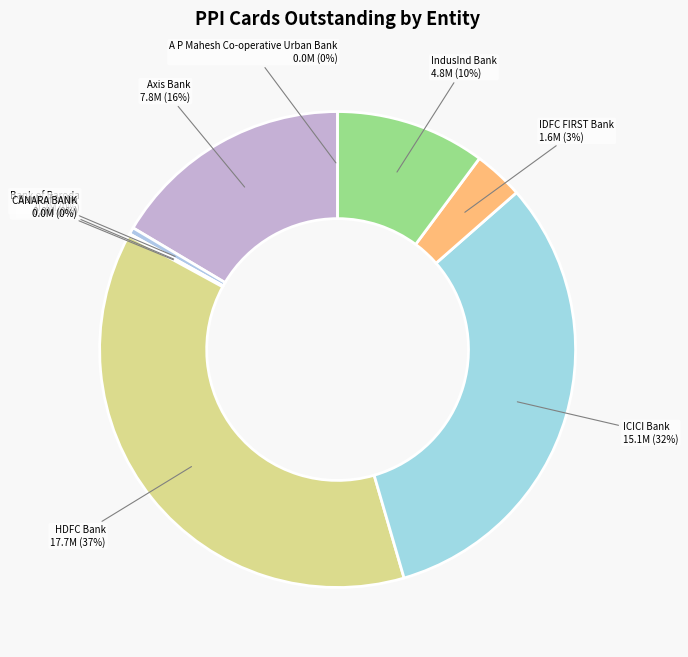

Which slice is the largest?

HDFC Bank